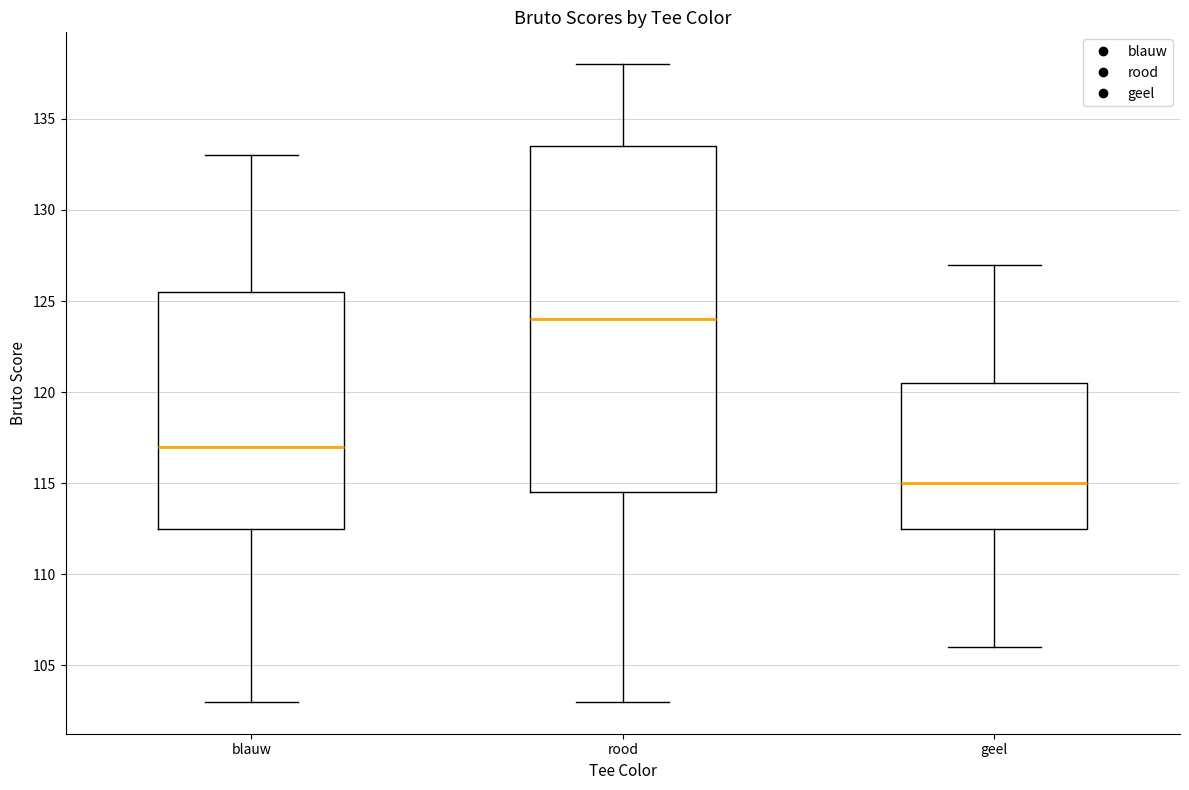

Where does the median line of the box for blauw sit on the y-axis? The values are not printed on the chart, so give them approximately, as read against the axis.

117.0